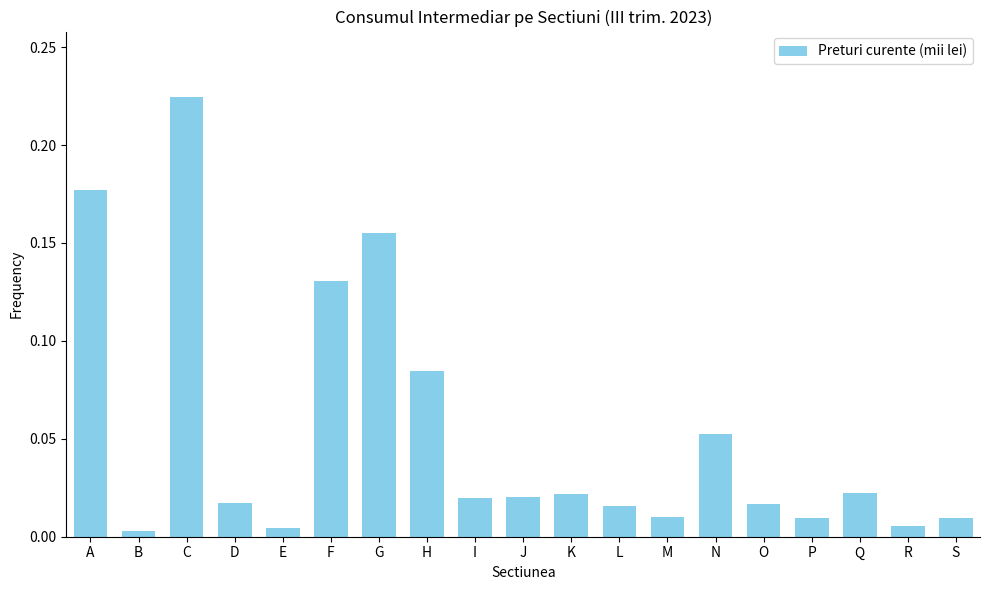

What is the sum of all values?

1.0